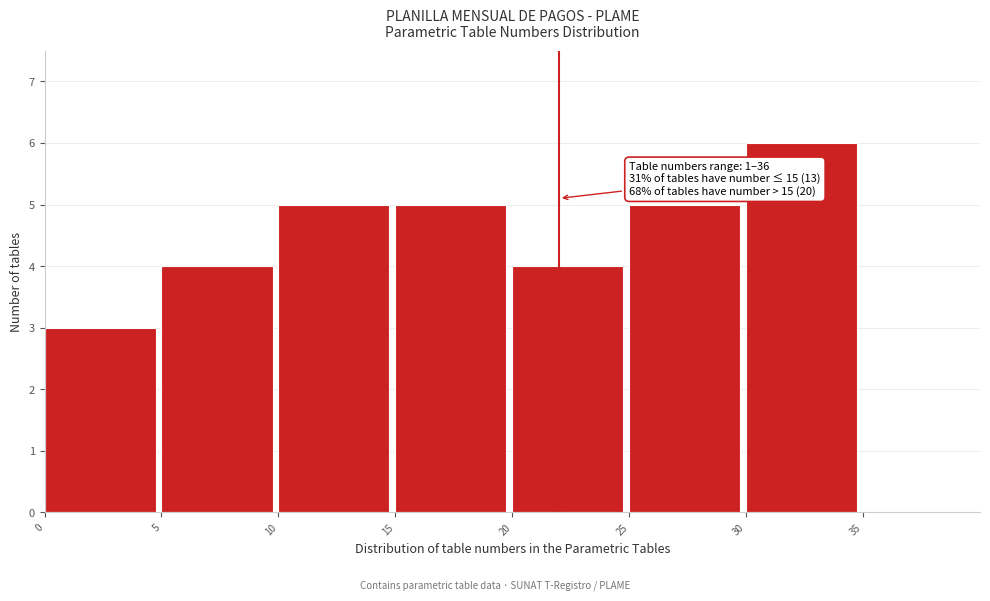

Over which range of the x-axis is the bar tallest?

30 to 35